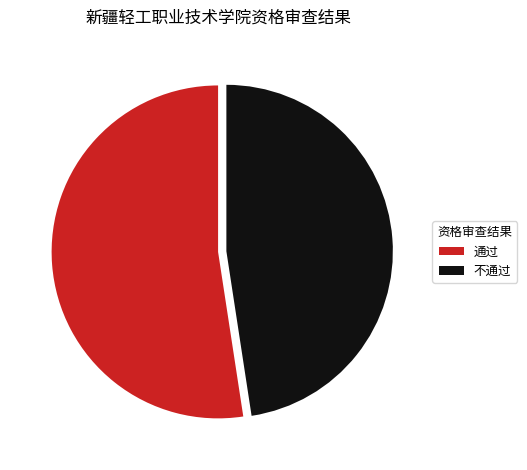

The 不通过 slice represents 48% of the pie. True or false?

True